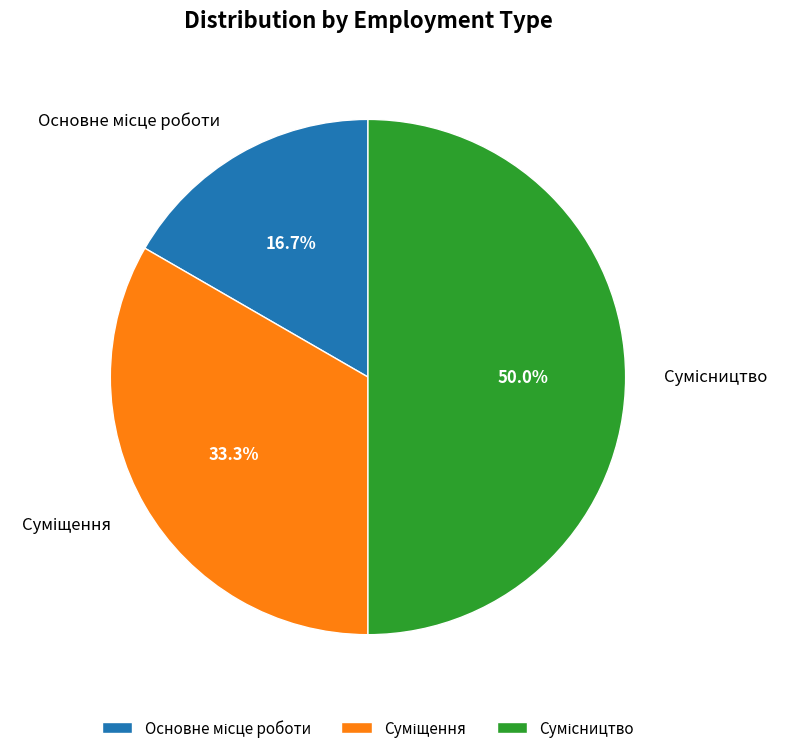

Count the number of slices in the pie.

3